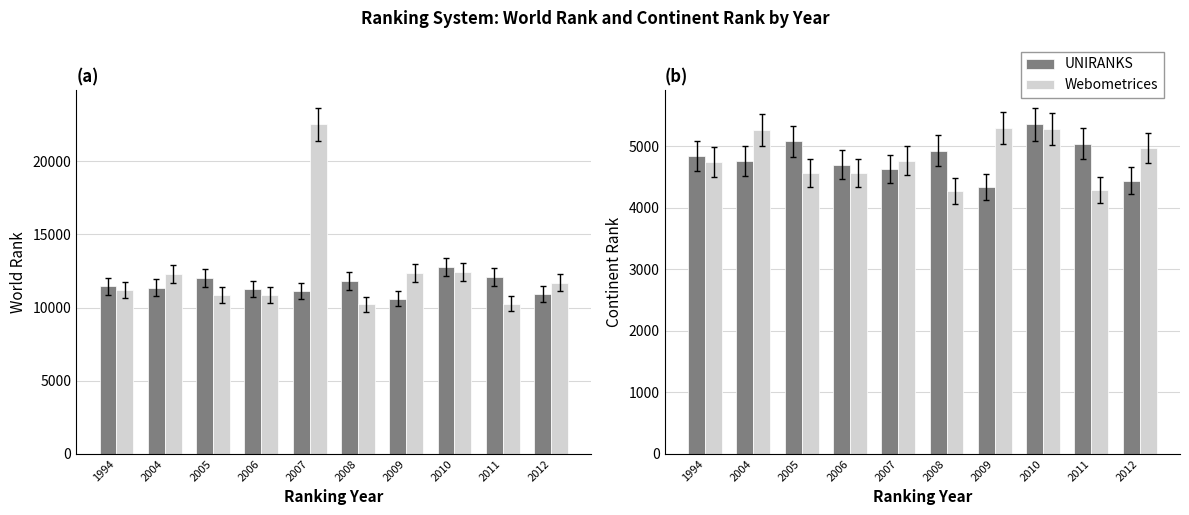

What are all the series names shown in the legend?

UNIRANKS, Webometrices